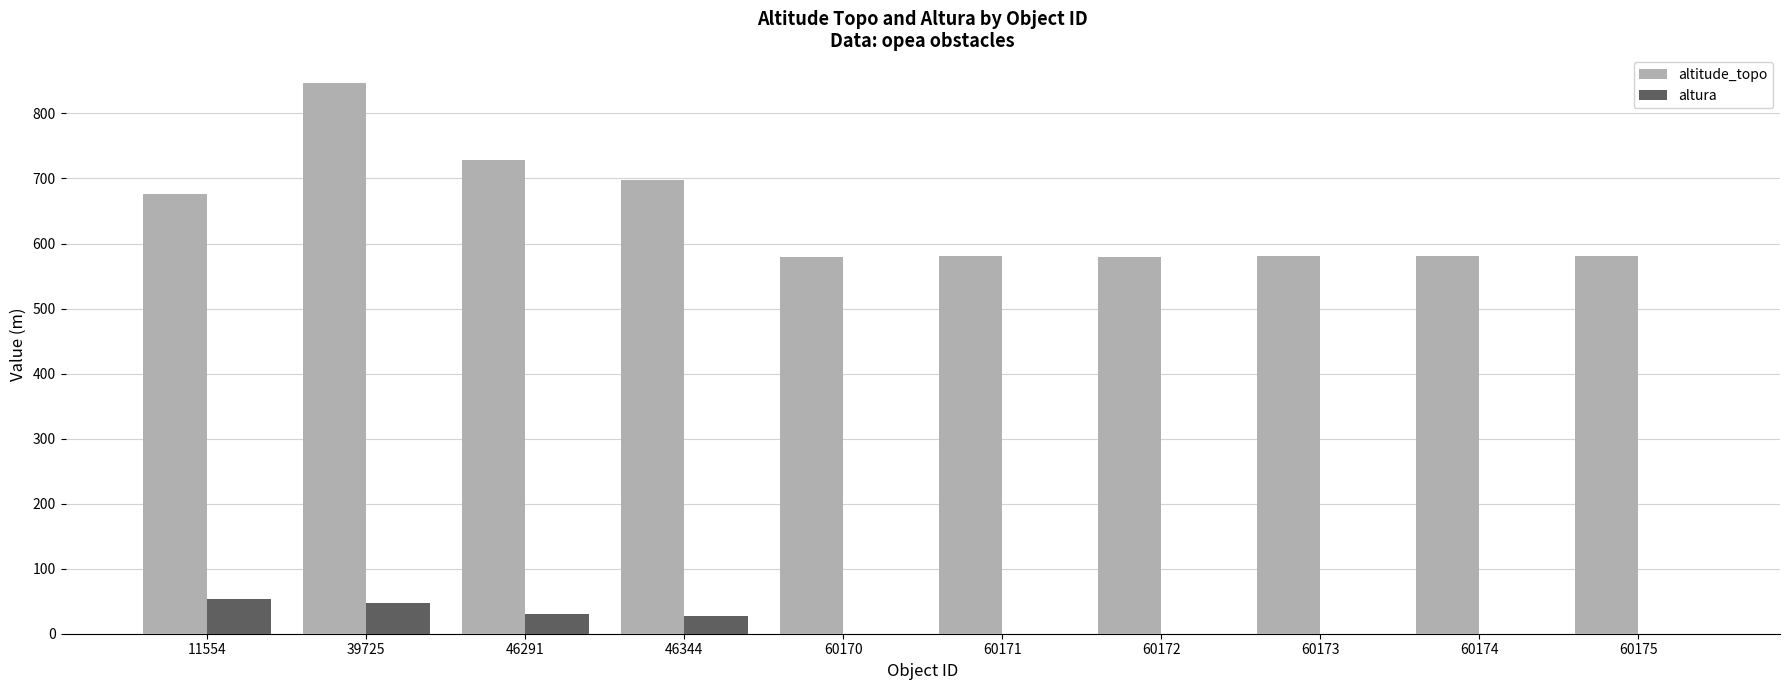

What is the greatest value displayed?

847.0